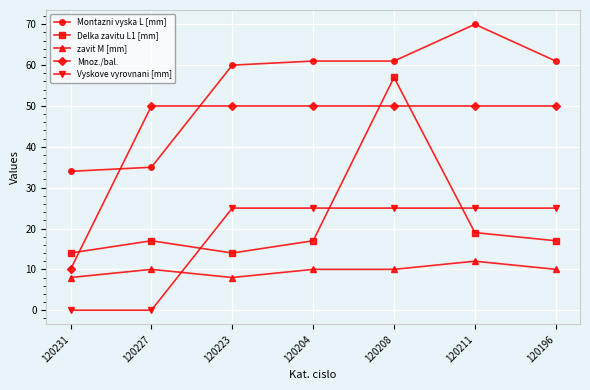

What is the spread (max minus min) of values at 120227?

50